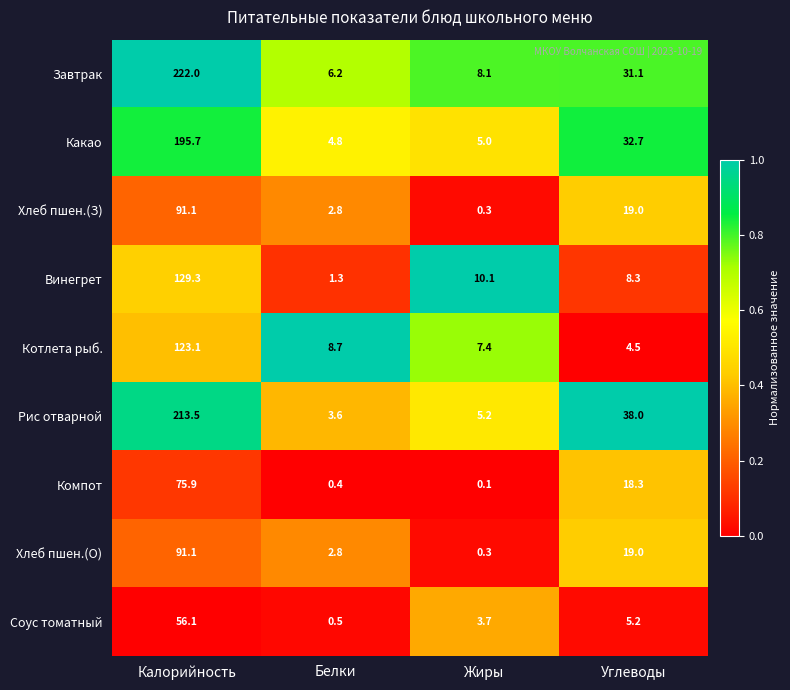

What is the difference between the Котлета рыб. values at Калорийность and Жиры?

115.7